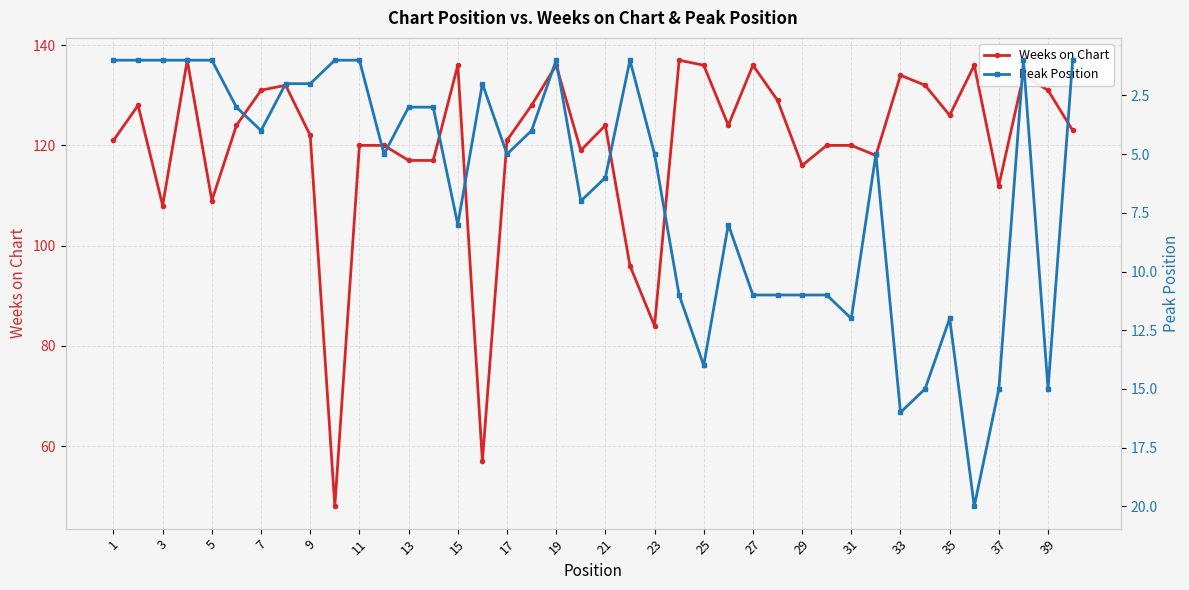

What is the sum of all Weeks on Chart values?

4799